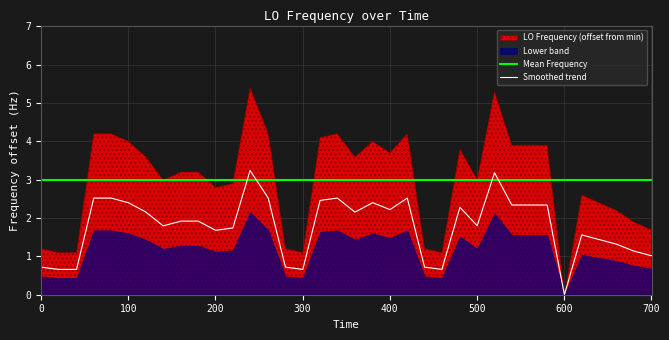

How many intersections are there between Mean Frequency and Smoothed trend?

4